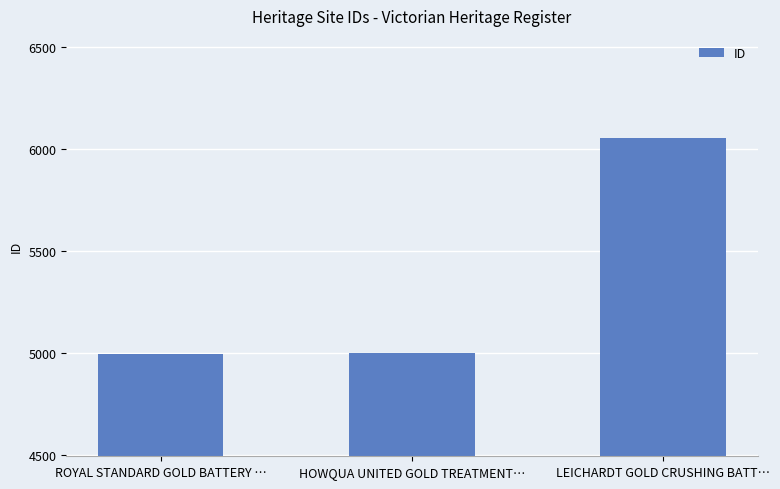

Which has a higher value, LEICHARDT GOLD CRUSHING BATT… or ROYAL STANDARD GOLD BATTERY …?

LEICHARDT GOLD CRUSHING BATT…